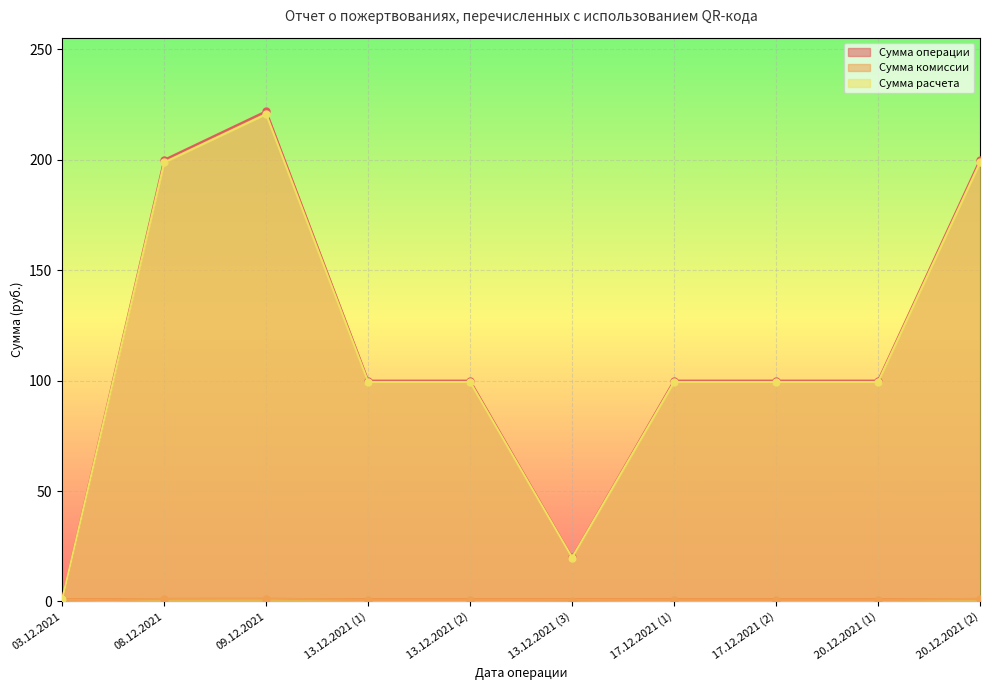

Where is the first local maximum for Сумма комиссии?

09.12.2021